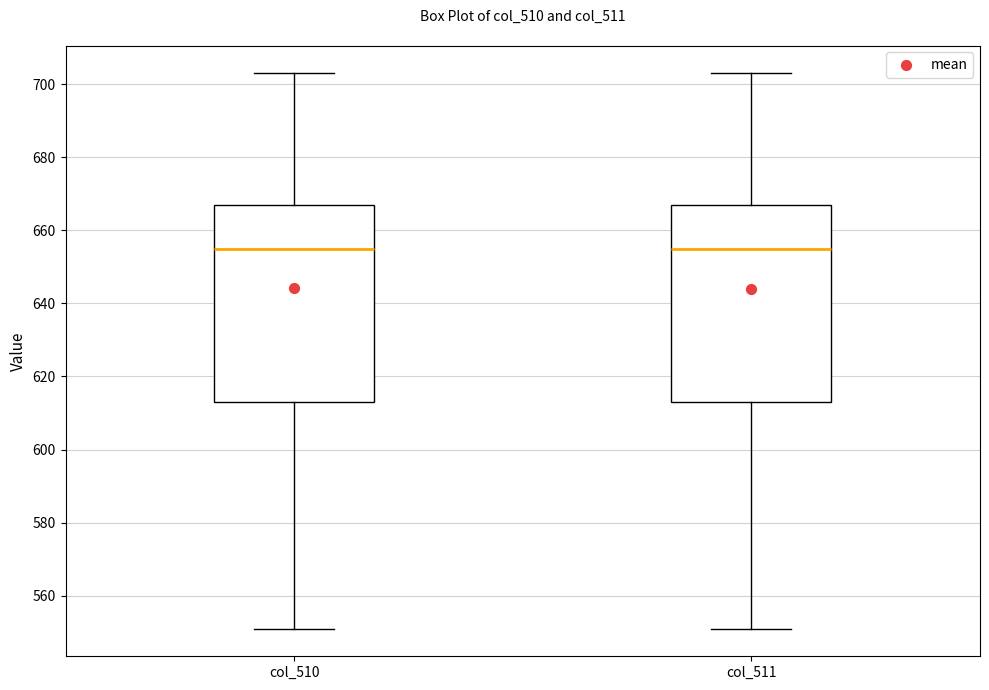

Reading left to right, read every box against the y-axis: the position of its median line, the range the box covers, and the ends of its whiskers. The values are not printed on the chart, so give them approximately, as read against the axis.

col_510: median 656, box 614 to 668, whiskers 552 to 704
col_511: median 656, box 614 to 668, whiskers 552 to 704